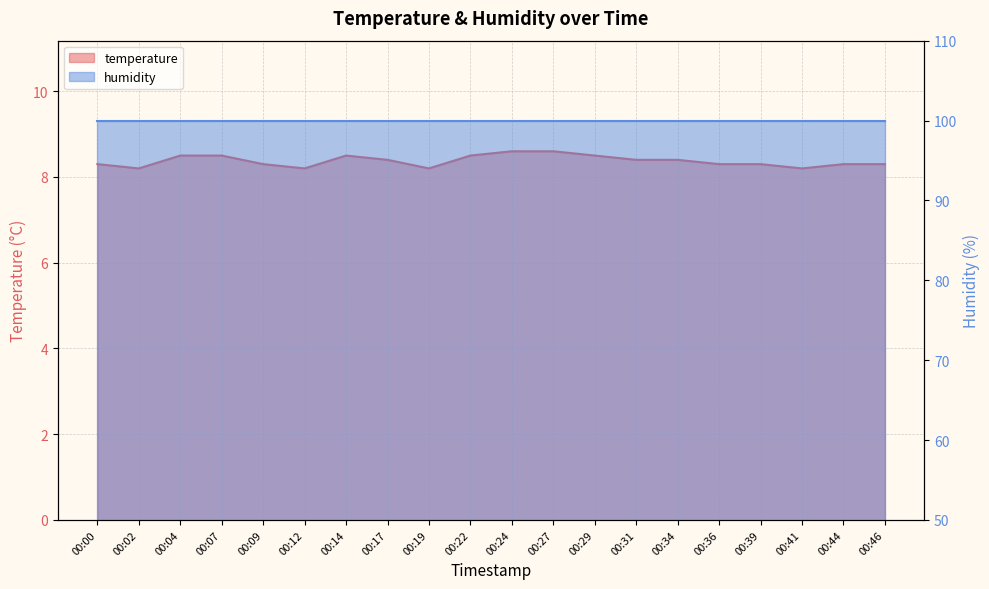

What is the value of the 8th point from the left?

8.4